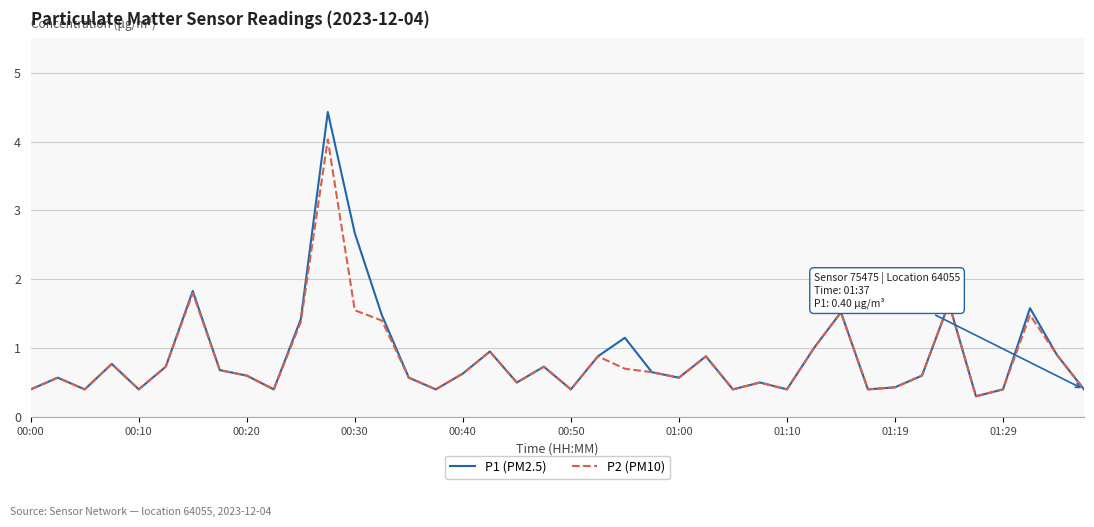

What is the difference between the maximum and minimum values in the P2 (PM10) series?

3.7